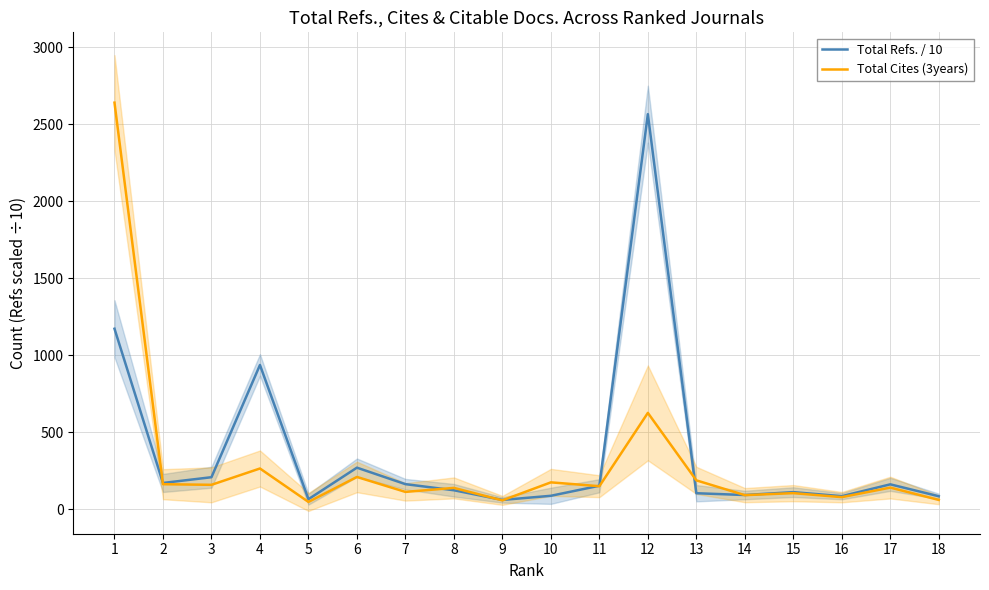

What is the difference between the highest and lowest values at 4?

671.9